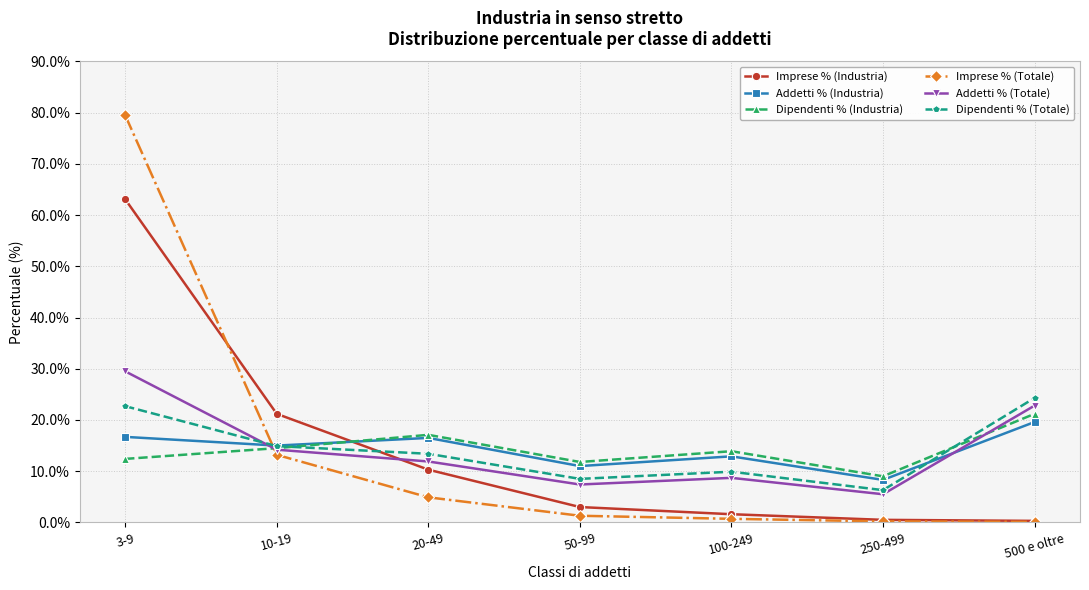

List the labels in order of Dipendenti % (Totale) value, largest first.

500 e oltre, 3-9, 10-19, 20-49, 100-249, 50-99, 250-499